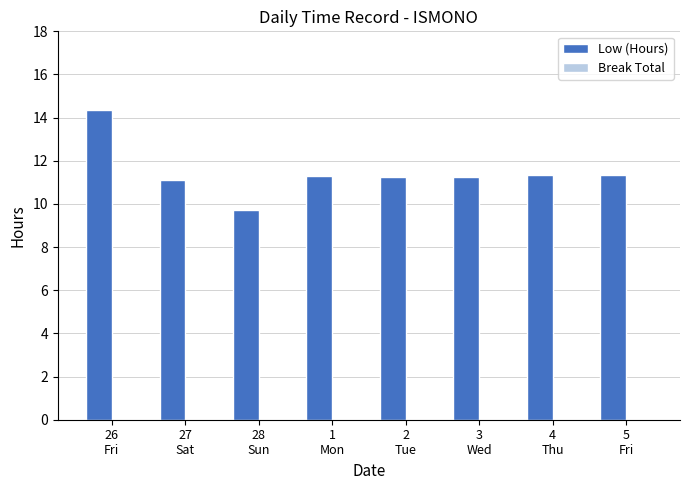

Between 27
Sat and 2
Tue, which is larger?

2
Tue